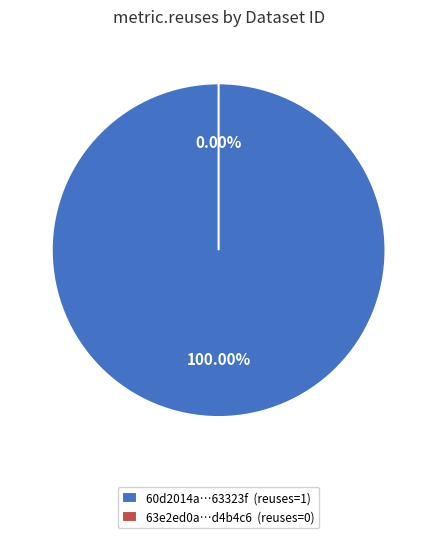

How many slices are in this pie chart?

2